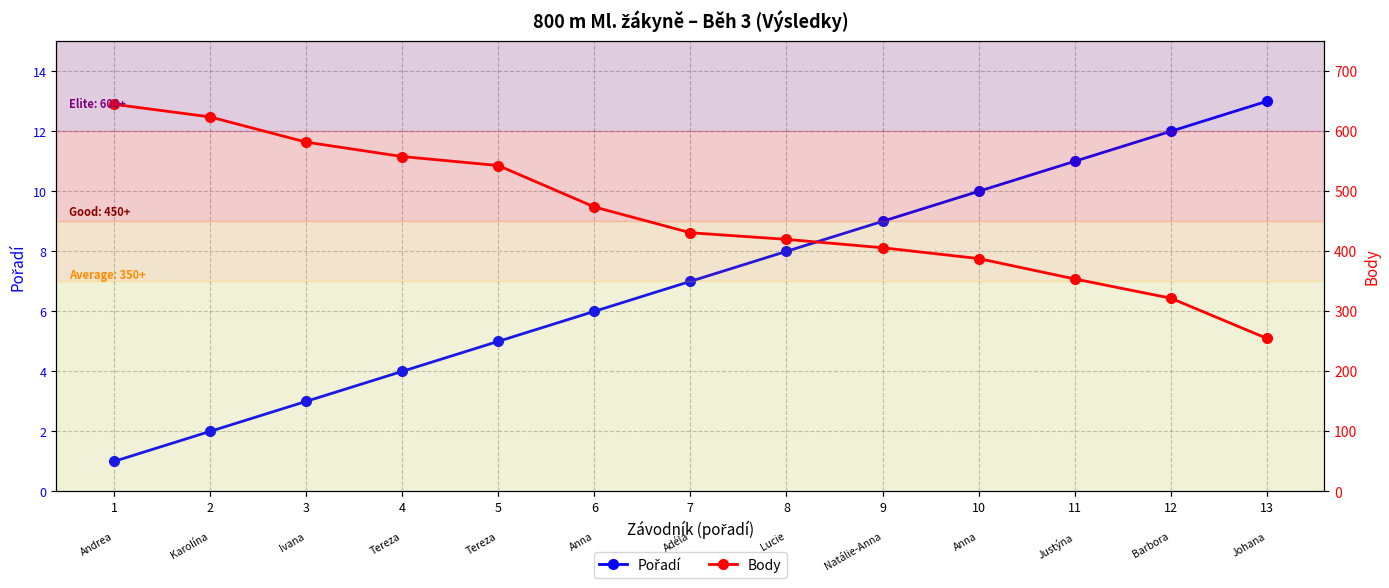

Which category has the highest value in the Pořadí series?

13